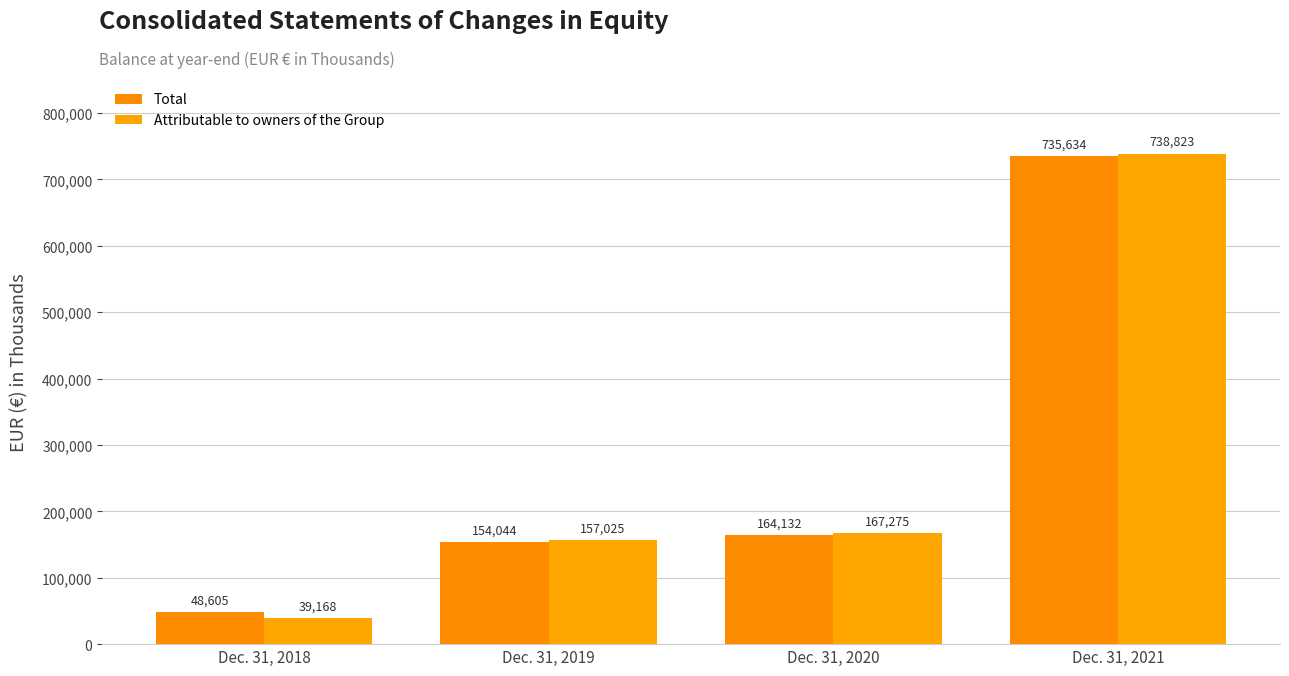

How many bars are there in total?

8